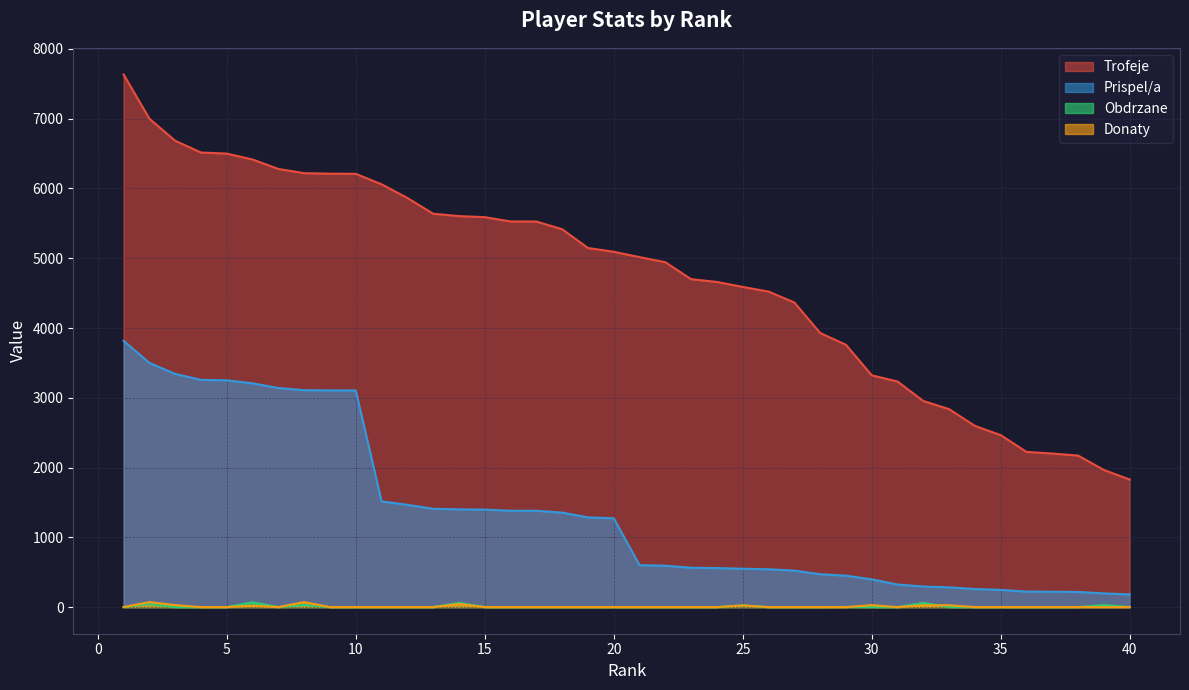

Which has a higher value, 4 or 9?

4